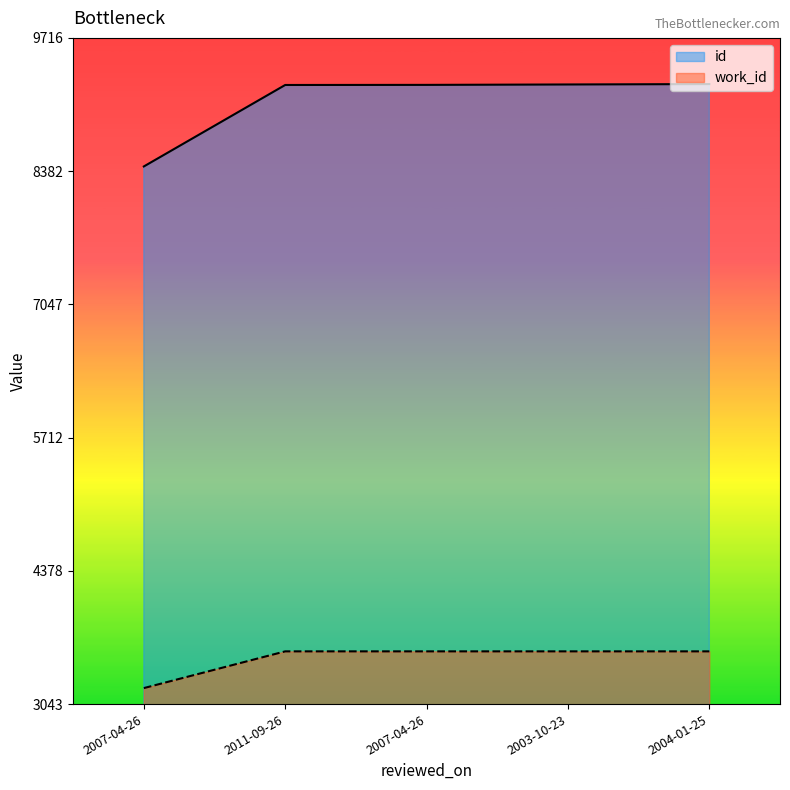

List the labels in order of work_id value, largest first.

2011-09-26, 2007-04-26, 2003-10-23, 2004-01-25, 2007-04-26